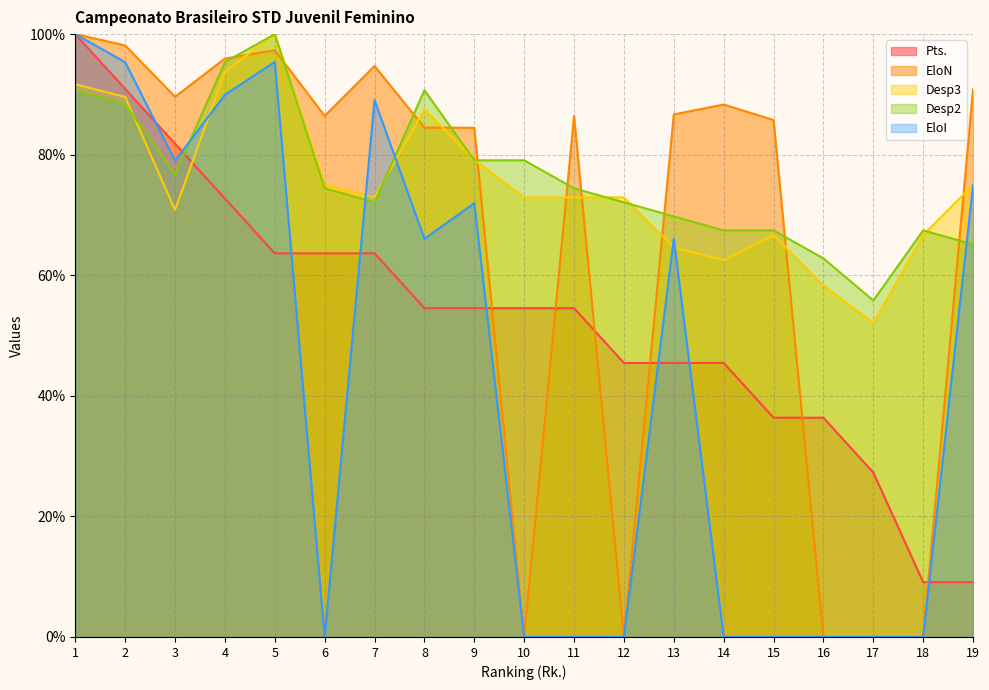

Is it true that EloI equals 59.8 at 7?

False